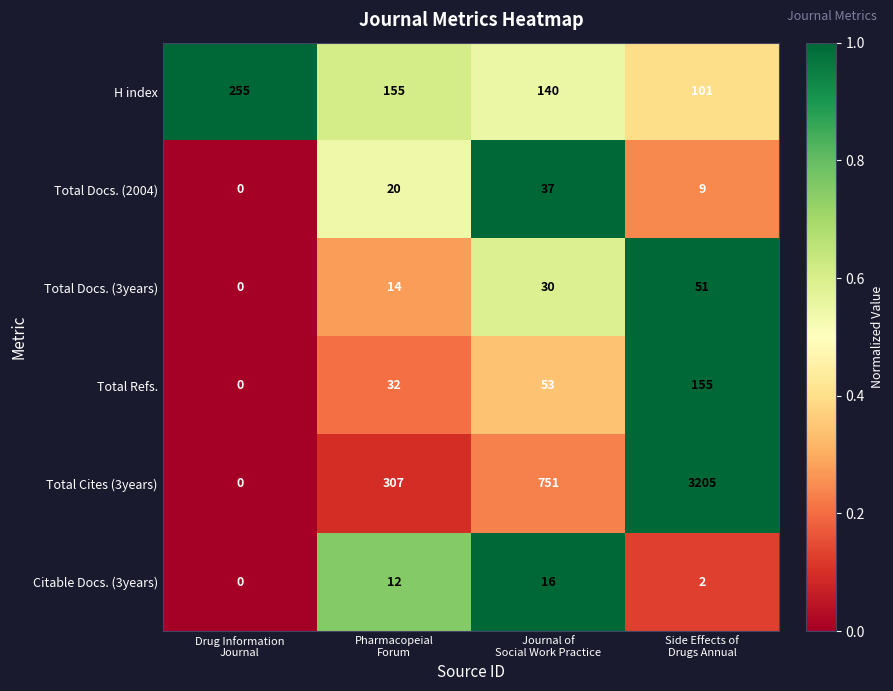

What is the sum of all Total Refs. values?

240